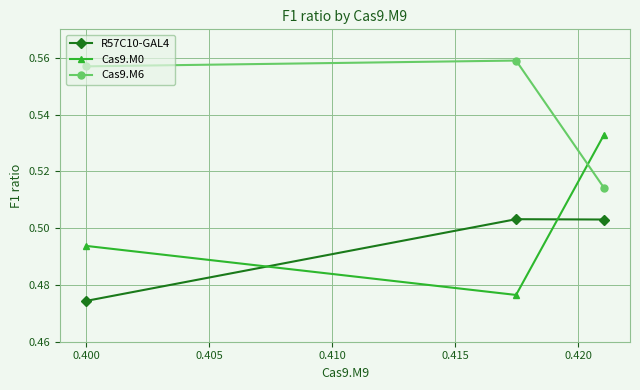

At how many categories does at least one series exceed 0?

3